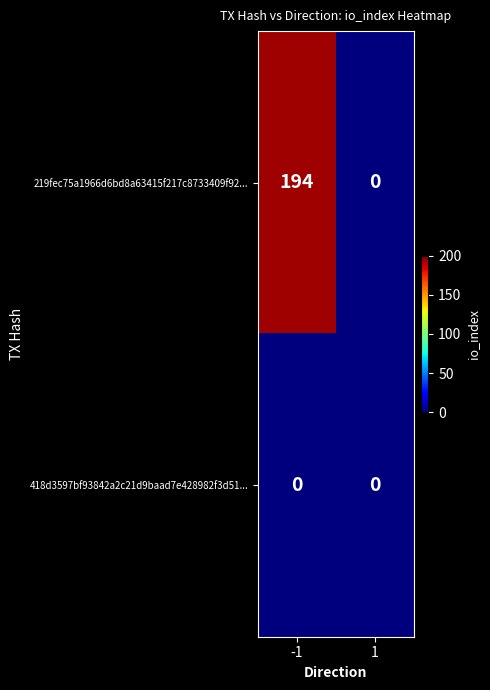

Reading right to left, extract all data points from this chart.

219fec75a1966d6bd8a63415f217c8733409f92...: 0	194
418d3597bf93842a2c21d9baad7e428982f3d51...: 0	0